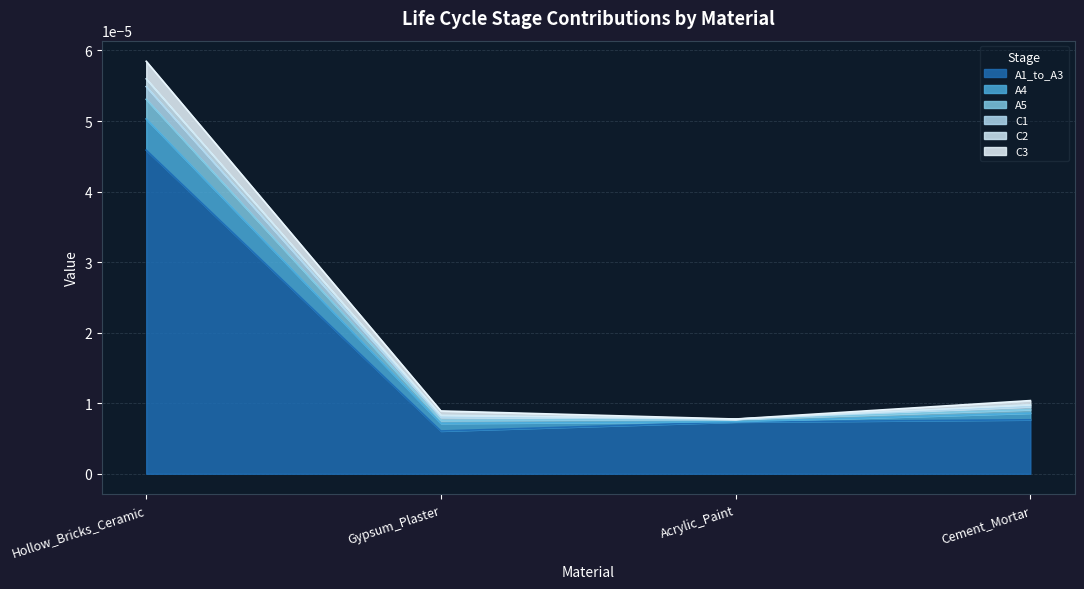

Reading left to right, list all the values displayed in this chart.

A1_to_A3: 0.0	0.0	0.0	0.0
A4: 0.0	0.0	0.0	0.0
A5: 0.0	0.0	0.0	0.0
C1: 0.0	0.0	0.0	0.0
C2: 0.0	0.0	0.0	0.0
C3: 0.0	0.0	0.0	0.0